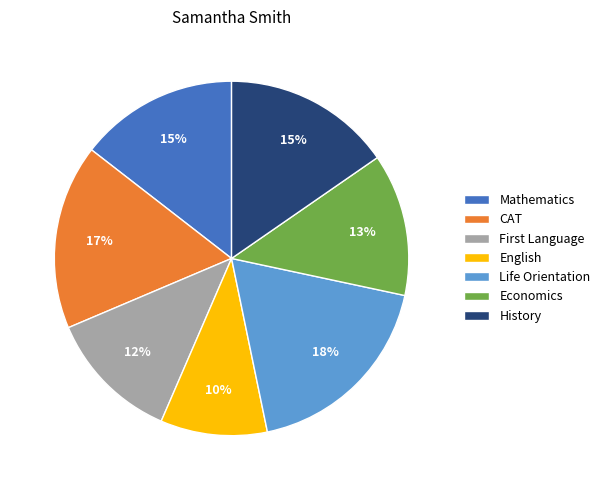

Do English and Life Orientation together represent more than half of the pie?

No